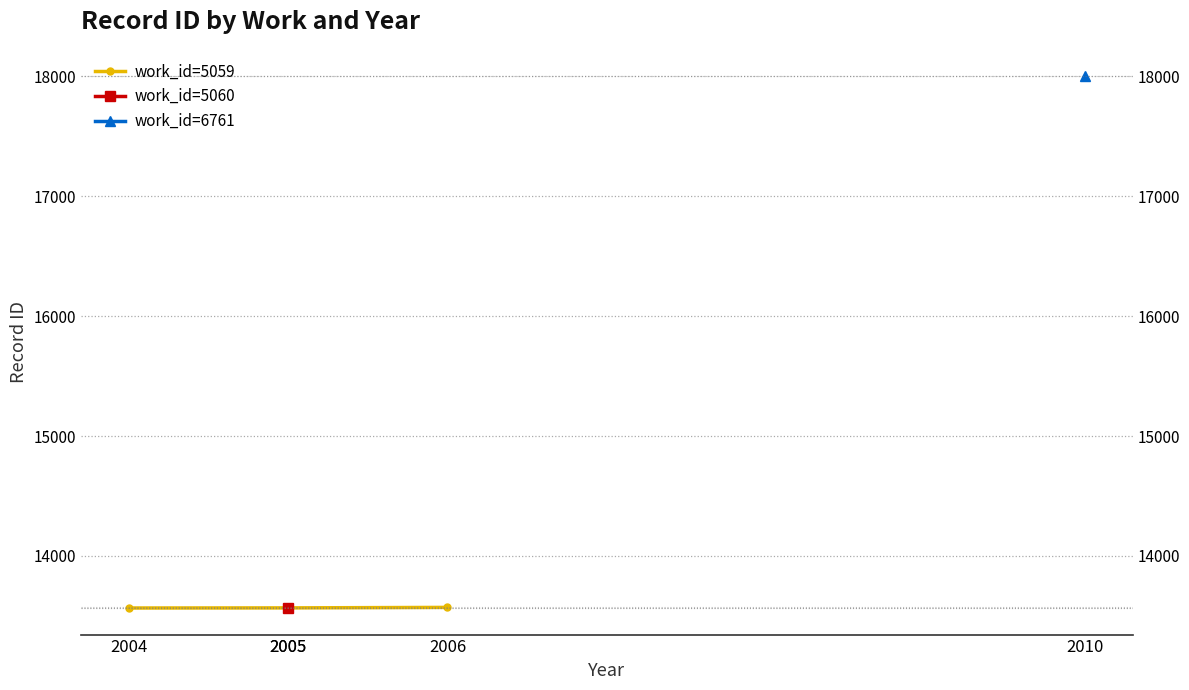

Between 2005 and 2006, which is larger?

2006